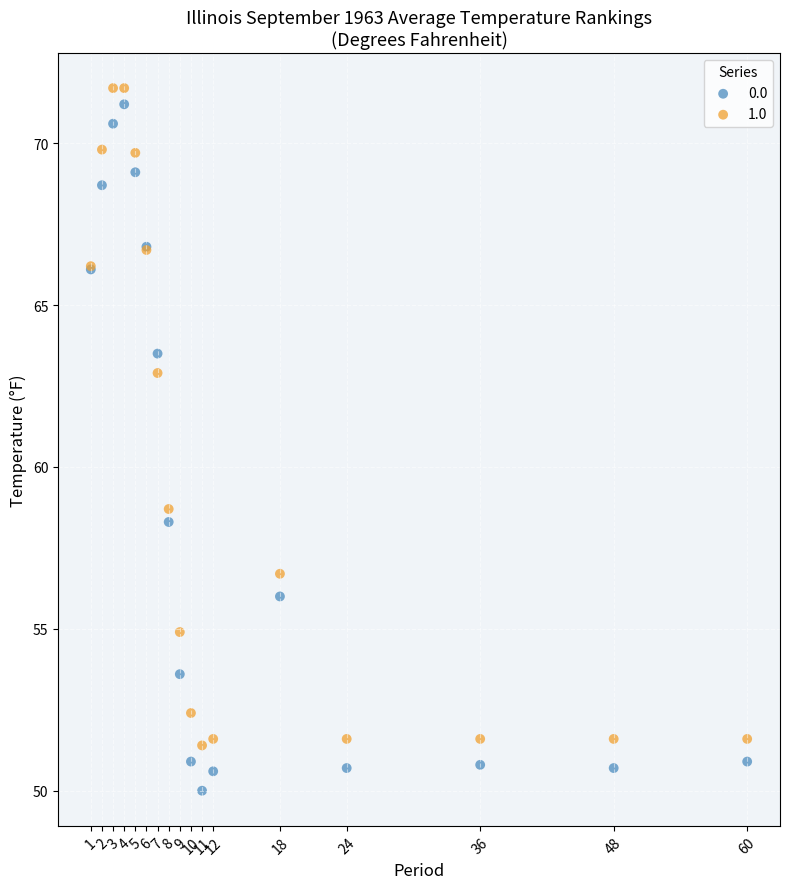

What is the X range (max minus min) for the scatter plot?

59.0